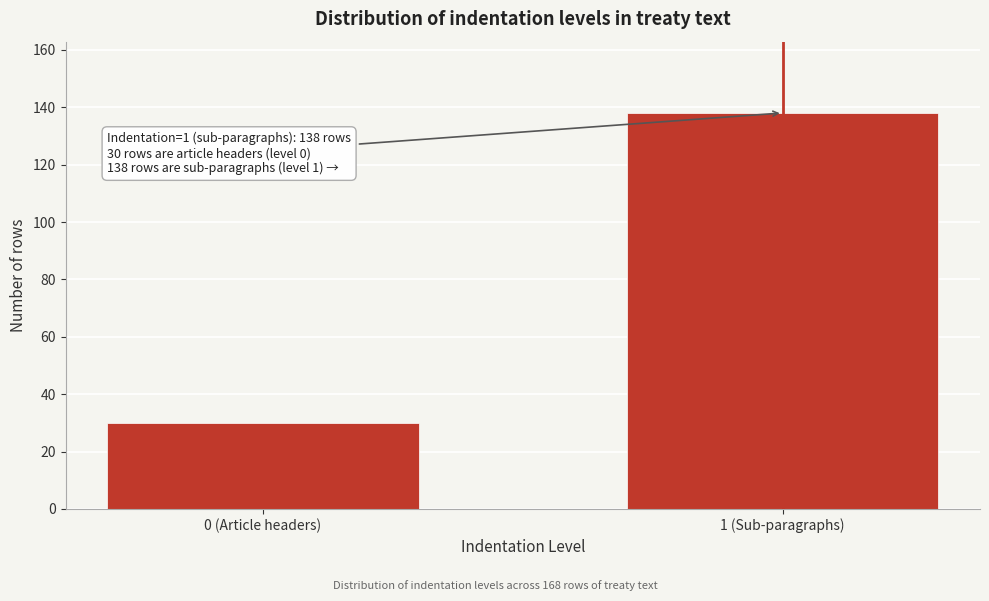

Reading left to right, list all the values displayed in this chart.

0 (Article headers)=30	1 (Sub-paragraphs)=138